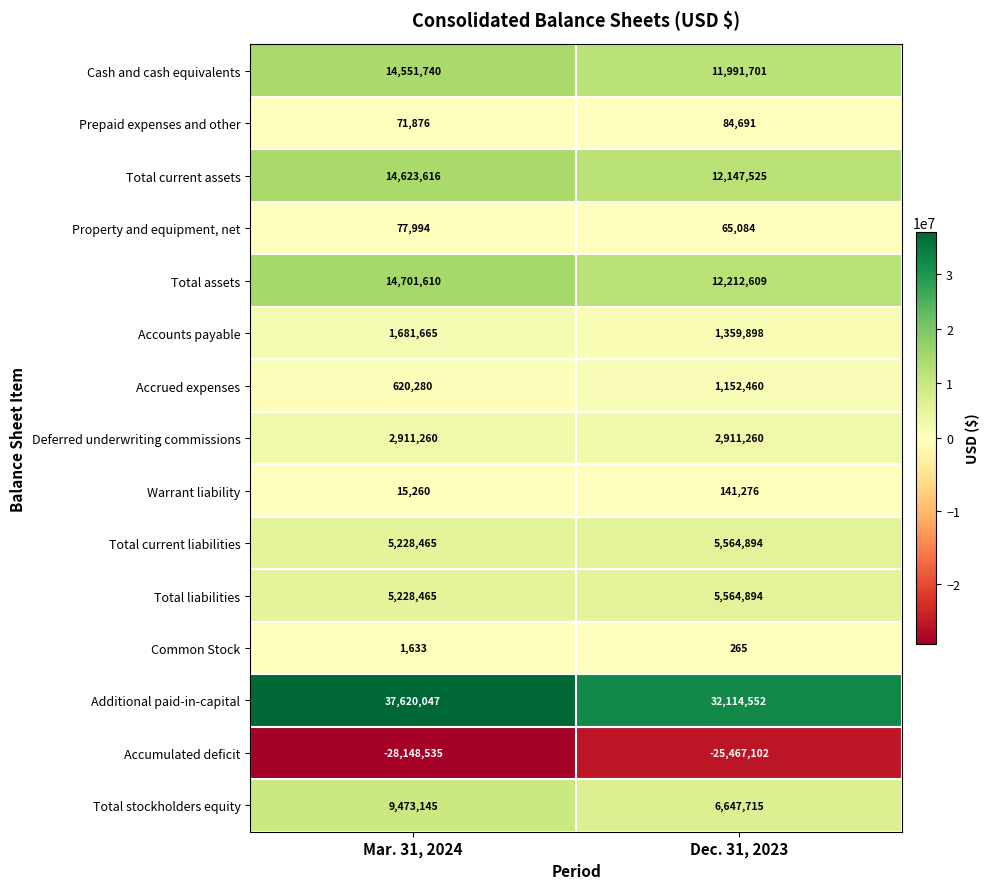

What is the maximum value for Accounts payable?

1681665